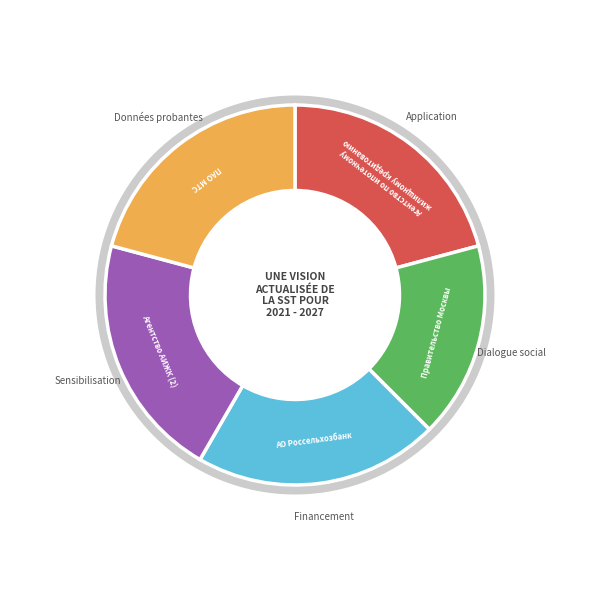

To the nearest percent, what portion does АО Россельхозбанк represent?

21%